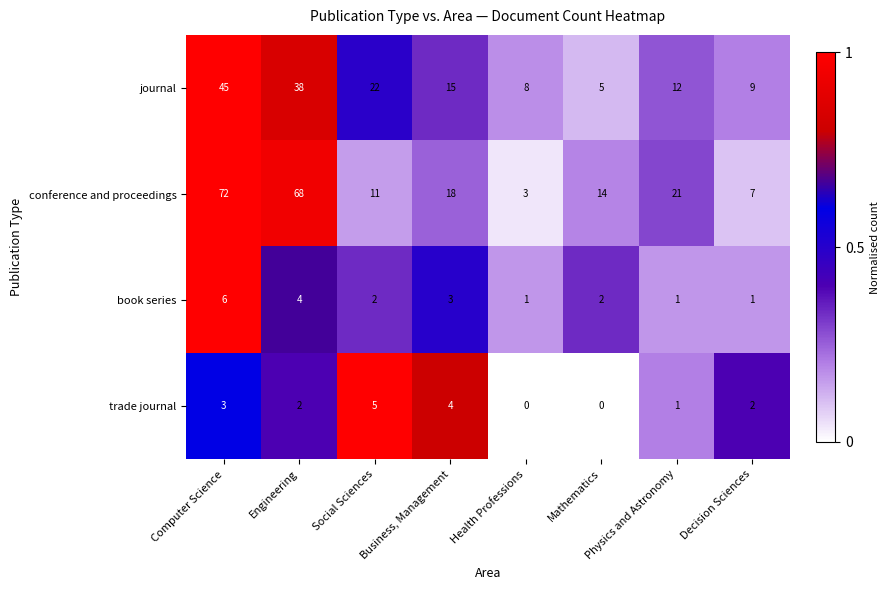

The value of journal at Business, Management is 15. True or false?

True